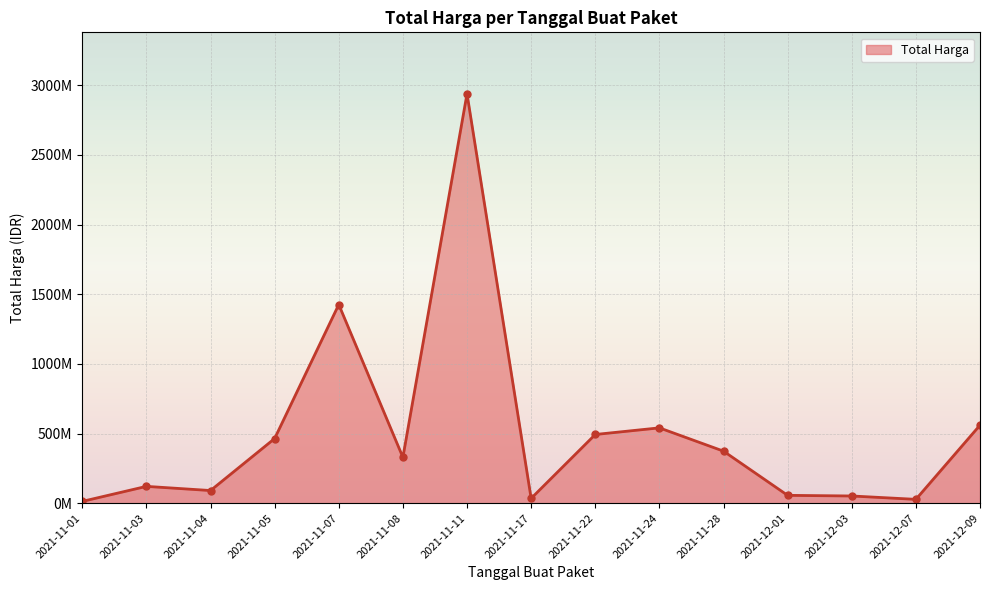

Is this an area chart (filled region under the line)?

Yes